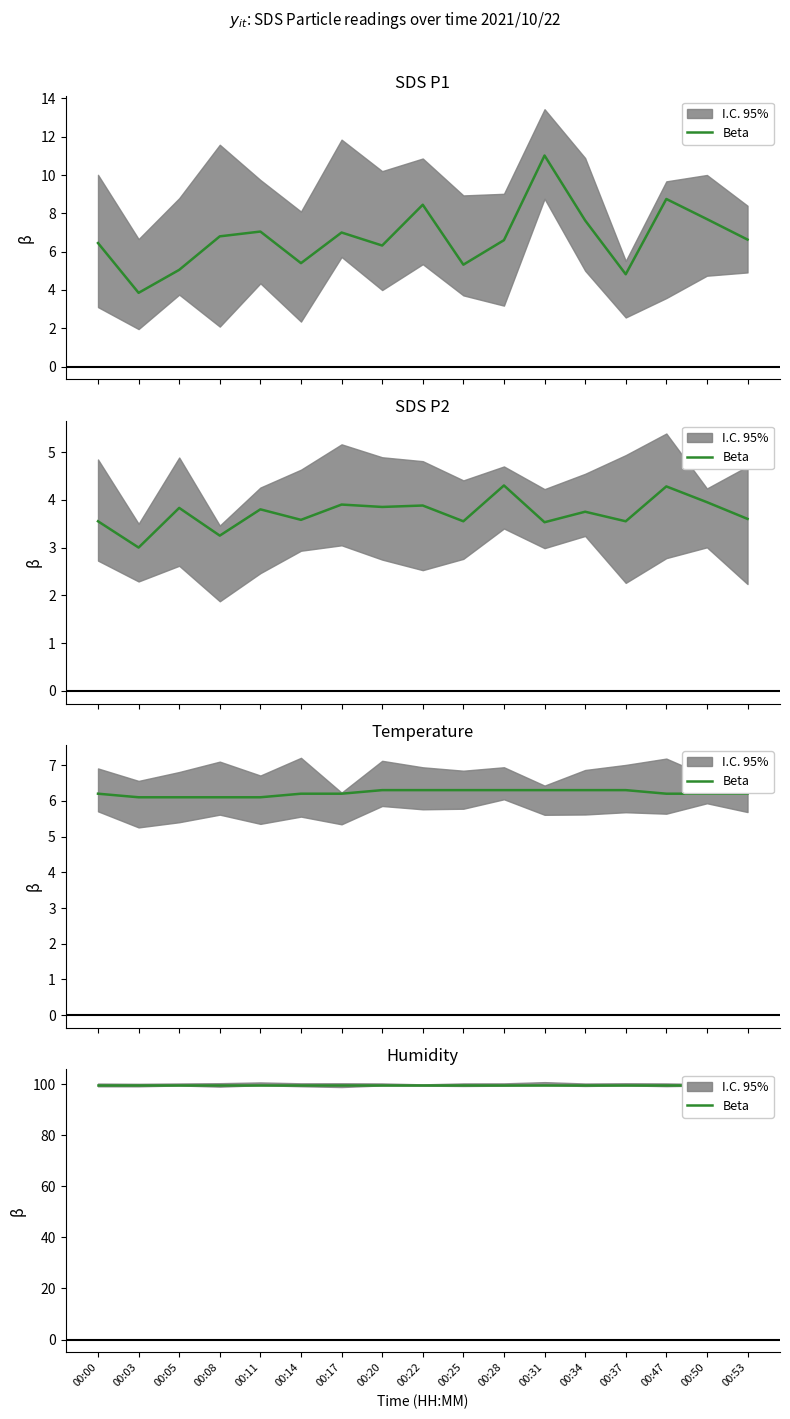

What is the minimum value for SDS_P1?

3.9